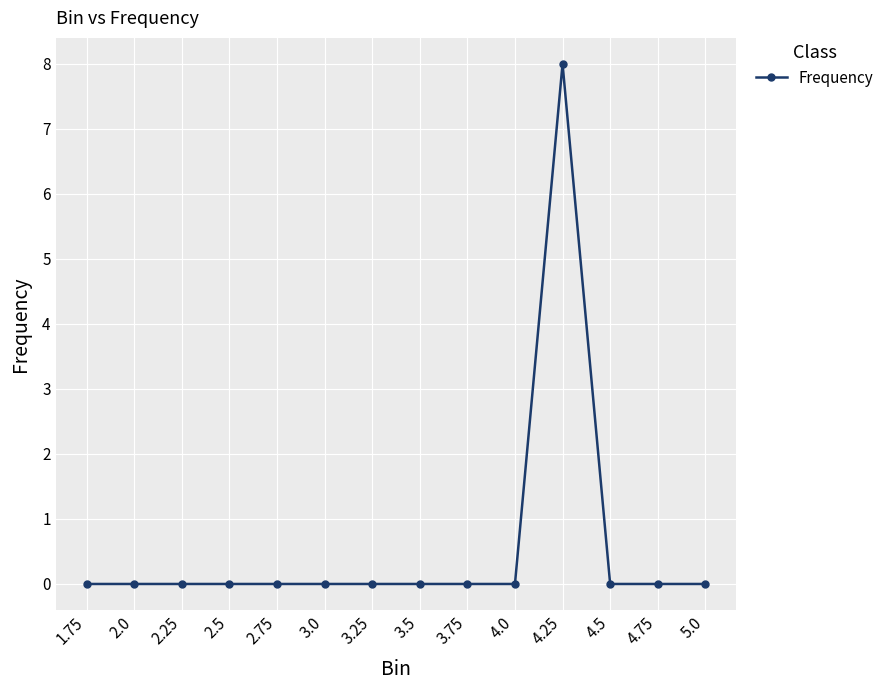

What is the label of the 13th point from the right?

2.0